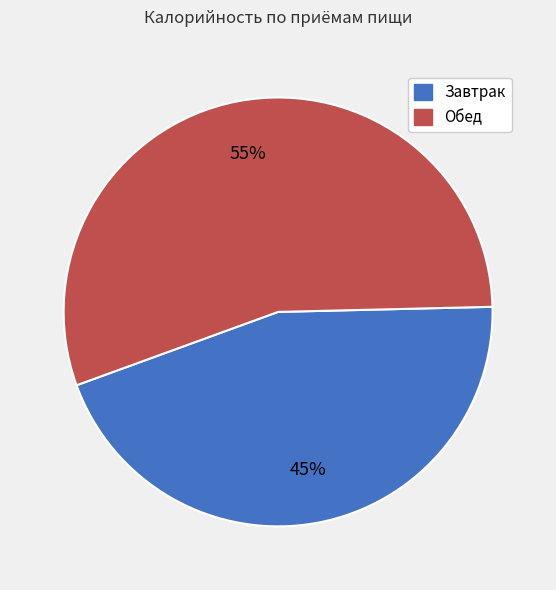

What percentage is the Завтрак slice, to the nearest percent?

45%